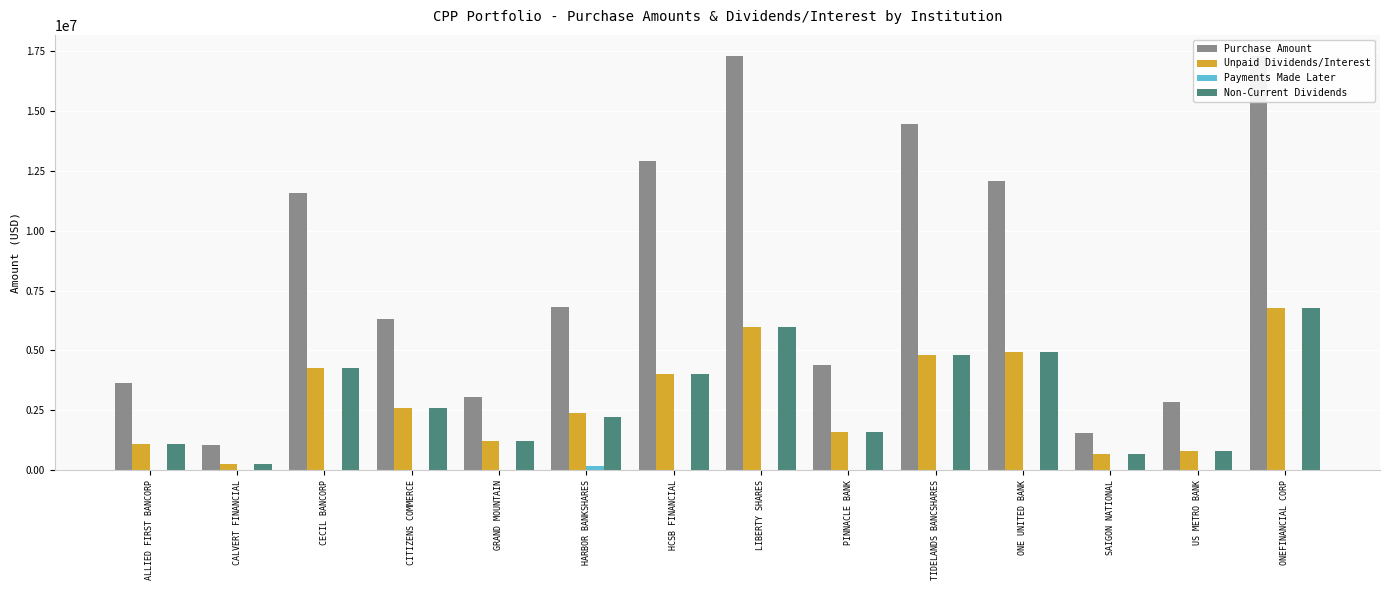

Reading left to right, what are all the values shown in this chart?

Purchase Amount: ALLIED FIRST BANCORP=3652000.0	CALVERT FINANCIAL=1037000.0	CECIL BANCORP=11560000.0	CITIZENS COMMERCE=6300000.0	GRAND MOUNTAIN=3076000.0	HARBOR BANKSHARES=6800000.0	HCSB FINANCIAL=12895000.0	LIBERTY SHARES=17280000.0	PINNACLE BANK=4389000.0	TIDELANDS BANCSHARES=14448000.0	ONE UNITED BANK=12063000.0	SAIGON NATIONAL=1549000.0	US METRO BANK=2861000.0	ONEFINANCIAL CORP=17300000.0
Unpaid Dividends/Interest: ALLIED FIRST BANCORP=1114935.0	CALVERT FINANCIAL=242180.0	CECIL BANCORP=4277200.0	CITIZENS COMMERCE=2586937.5	GRAND MOUNTAIN=1237069.9	HARBOR BANKSHARES=2380000.0	HCSB FINANCIAL=3997450.0	LIBERTY SHARES=5981040.0	PINNACLE BANK=1578720.0	TIDELANDS BANCSHARES=4803960.0	ONE UNITED BANK=4915672.5	SAIGON NATIONAL=690183.2	US METRO BANK=823950.0	ONEFINANCIAL CORP=6789314.7
Payments Made Later: ALLIED FIRST BANCORP=0.0	CALVERT FINANCIAL=0.0	CECIL BANCORP=0.0	CITIZENS COMMERCE=0.0	GRAND MOUNTAIN=0.0	HARBOR BANKSHARES=170000.0	HCSB FINANCIAL=0.0	LIBERTY SHARES=0.0	PINNACLE BANK=0.0	TIDELANDS BANCSHARES=0.0	ONE UNITED BANK=0.0	SAIGON NATIONAL=0.0	US METRO BANK=0.0	ONEFINANCIAL CORP=0.0
Non-Current Dividends: ALLIED FIRST BANCORP=1114935.0	CALVERT FINANCIAL=242180.0	CECIL BANCORP=4277200.0	CITIZENS COMMERCE=2586937.5	GRAND MOUNTAIN=1237069.9	HARBOR BANKSHARES=2210000.0	HCSB FINANCIAL=3997450.0	LIBERTY SHARES=5981040.0	PINNACLE BANK=1578720.0	TIDELANDS BANCSHARES=4803960.0	ONE UNITED BANK=4915672.5	SAIGON NATIONAL=690183.2	US METRO BANK=823950.0	ONEFINANCIAL CORP=6789314.7